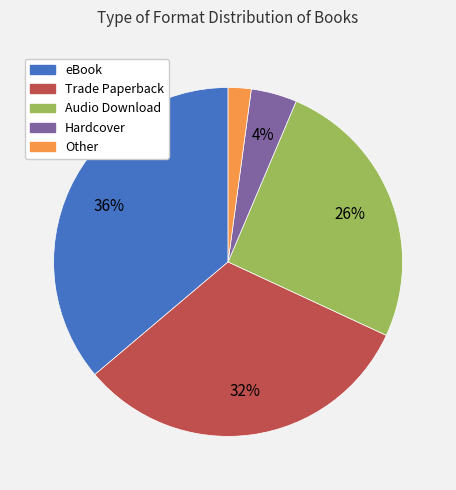

Count the number of slices in the pie.

5